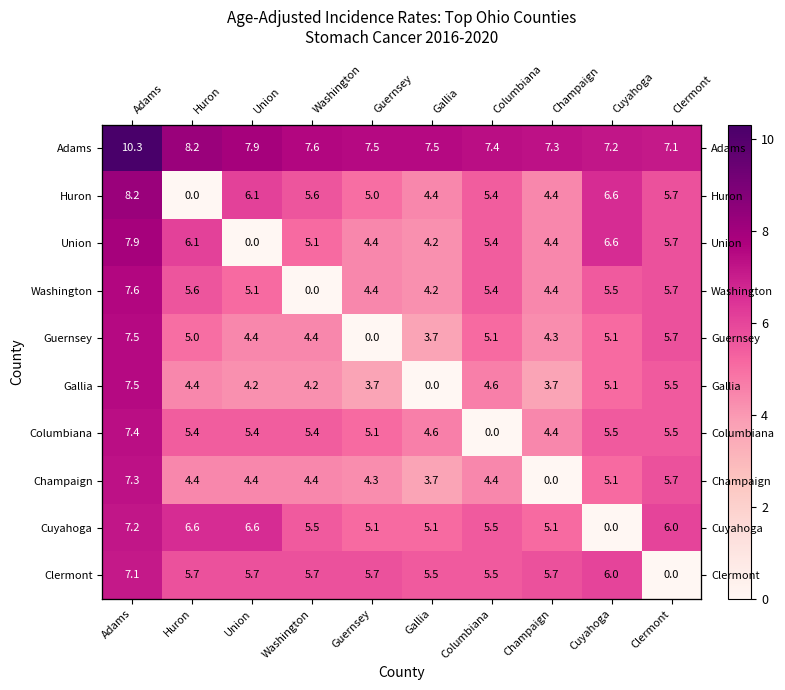

Count the number of data series in this chart.

10